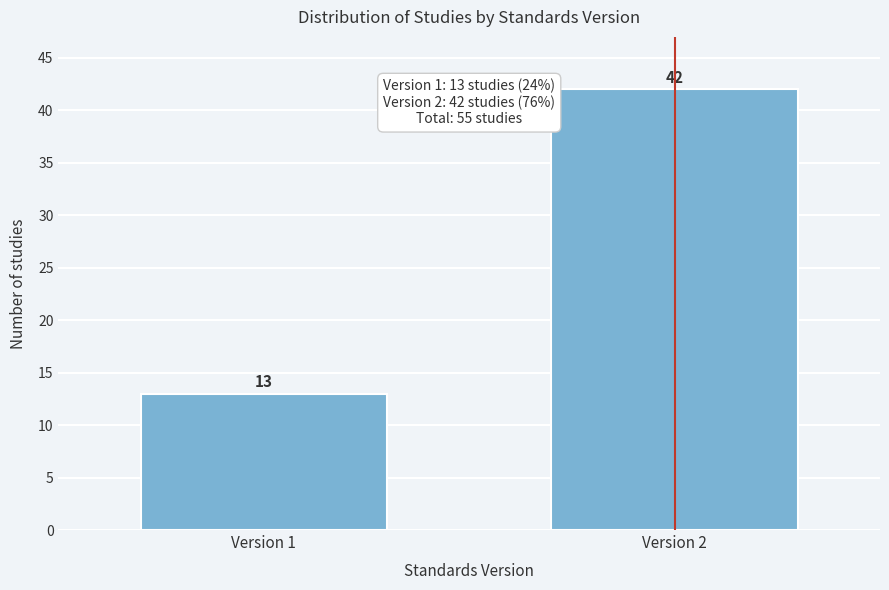

Reading left to right, extract all data points from this chart.

Version 1=13	Version 2=42